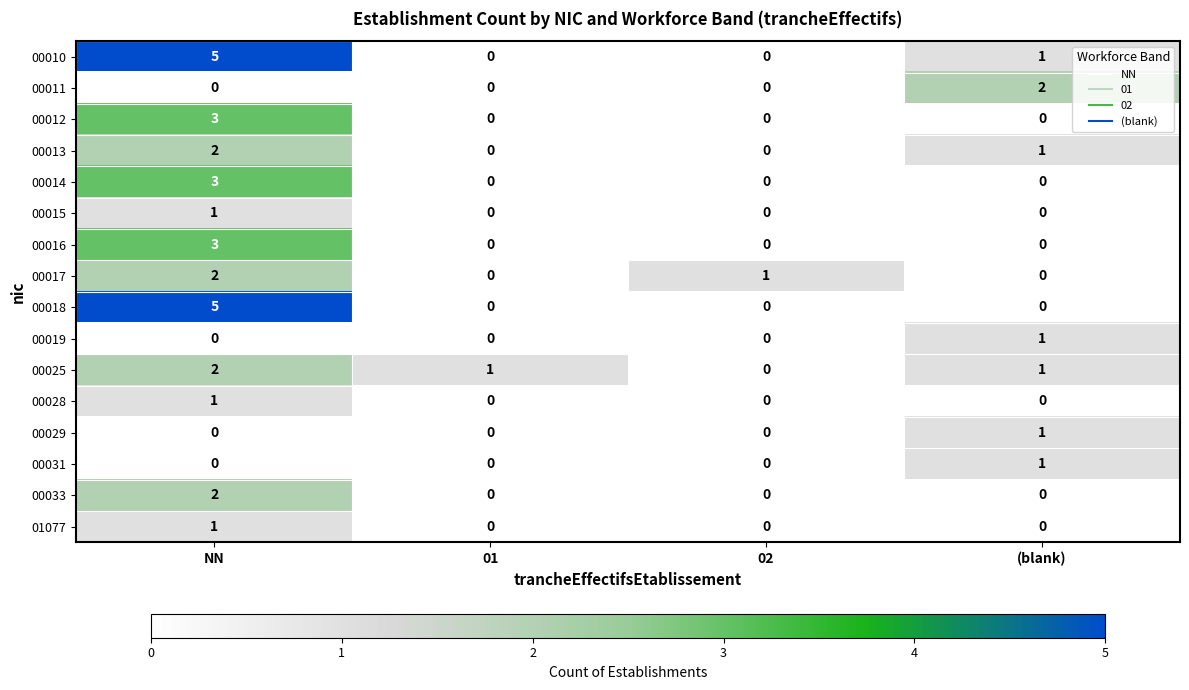

The 00013 series shows 2 at NN. True or false?

True